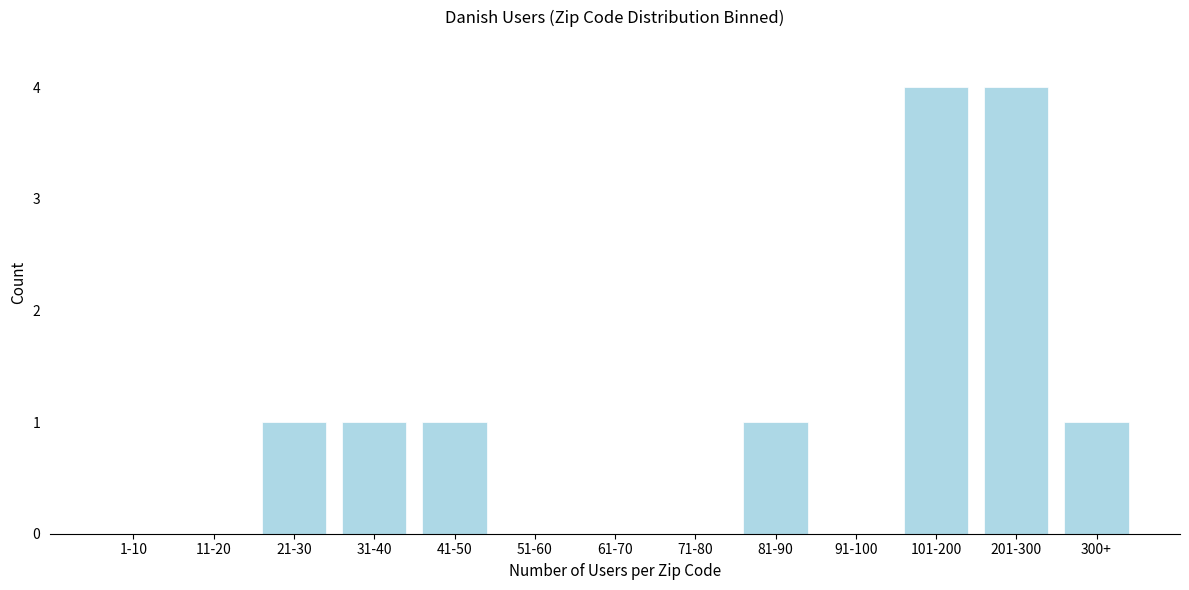

Reading right to left, extract all data points from this chart.

300+=1	201-300=4	101-200=4	91-100=0	81-90=1	71-80=0	61-70=0	51-60=0	41-50=1	31-40=1	21-30=1	11-20=0	1-10=0